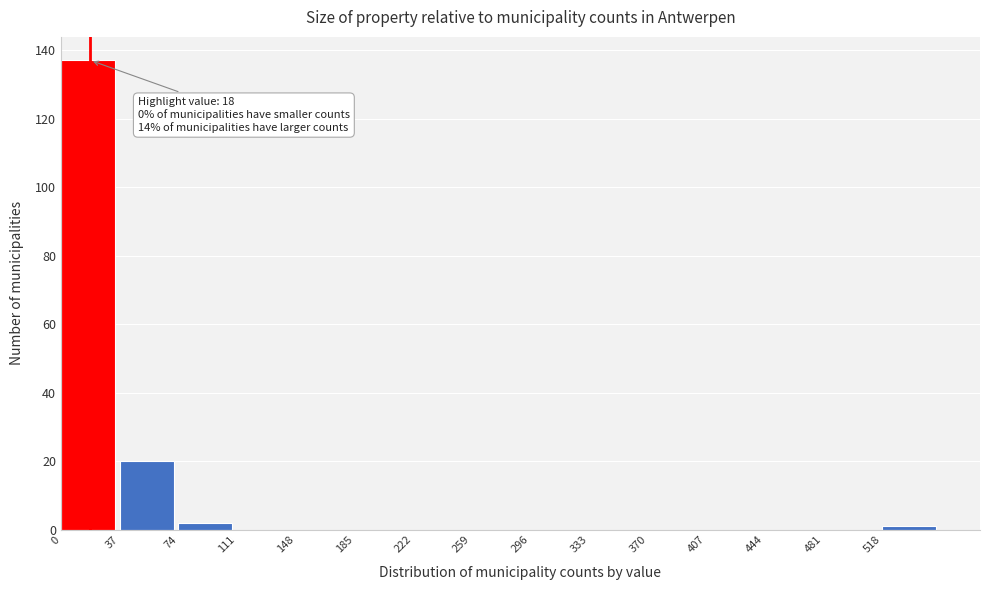

Over which range of the x-axis is the bar tallest?

0 to 37